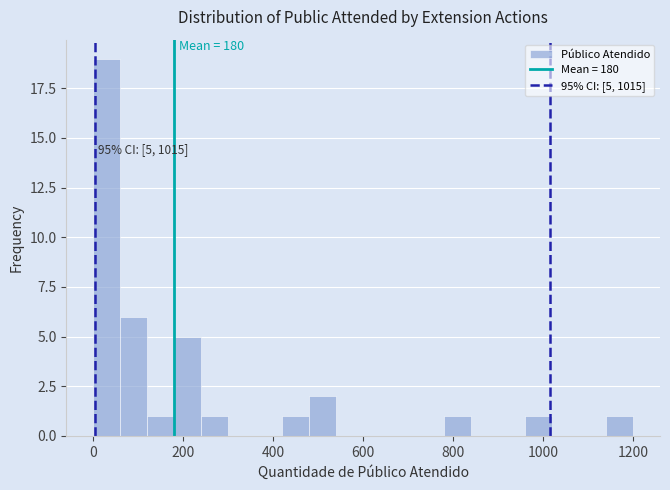

Read against the x-axis, roughly where is the centre of the tallest bar?

40